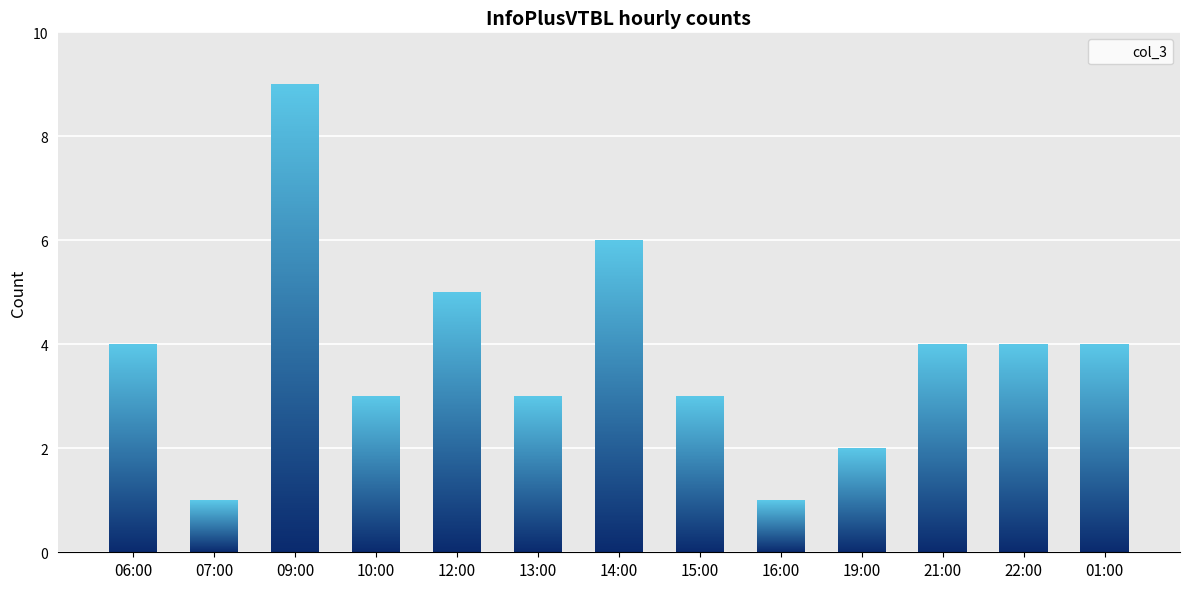

The value at 21:00 is 4. True or false?

True